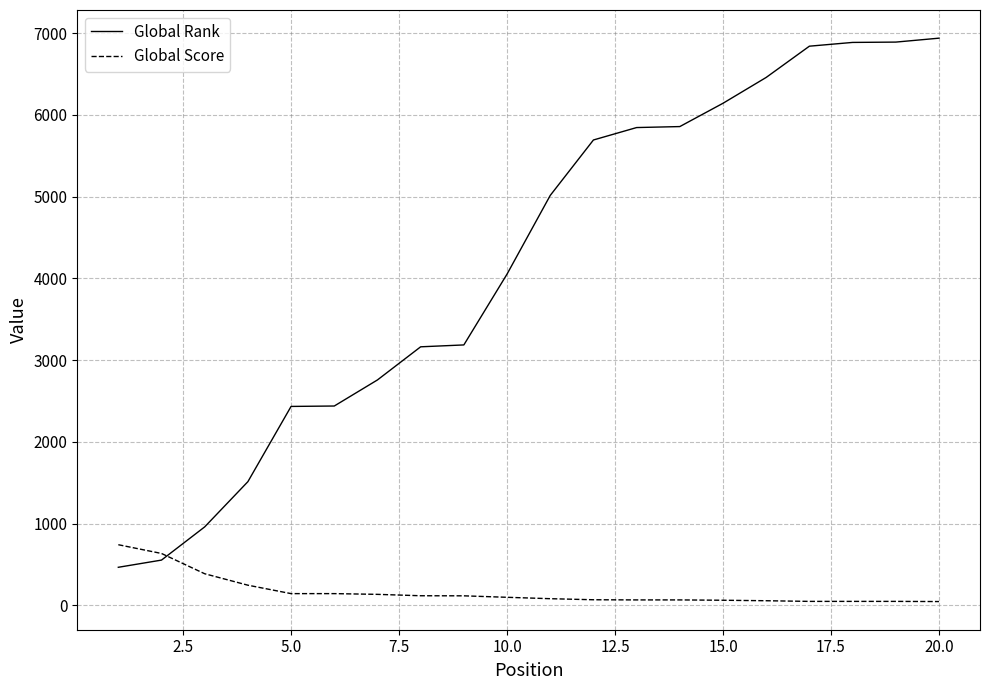

Rank the series by their average value, from lowest to highest.

Global Score, Global Rank